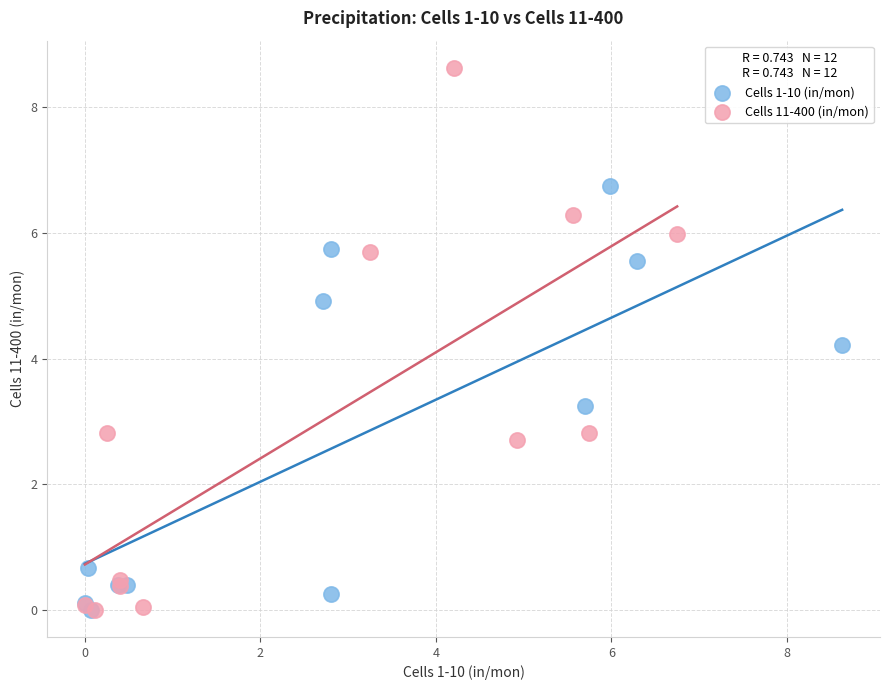

What are all the series names shown in the legend?

Cells 1-10 (in/mon), Cells 11-400 (in/mon)